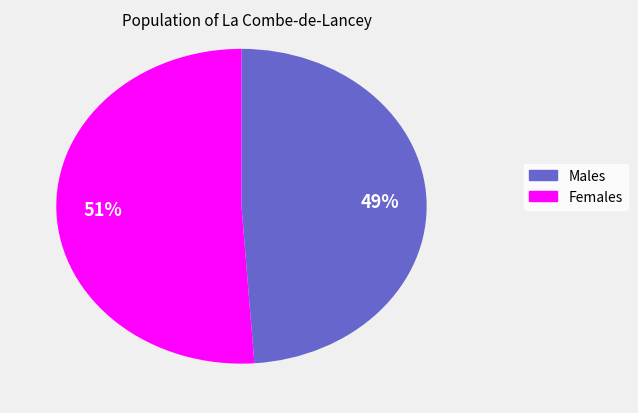

To the nearest percent, what is the difference between the largest and smallest slice percentages?

2%